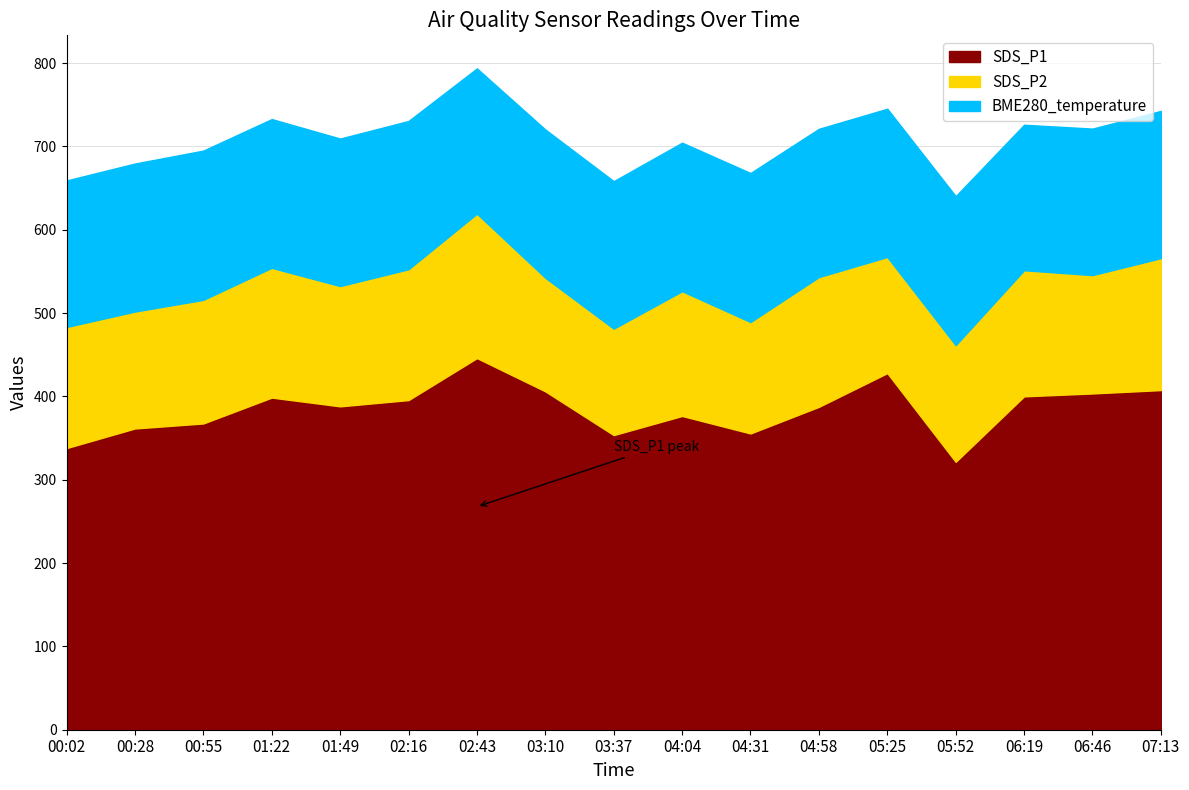

Does the chart display data point markers on the line(s)?

No